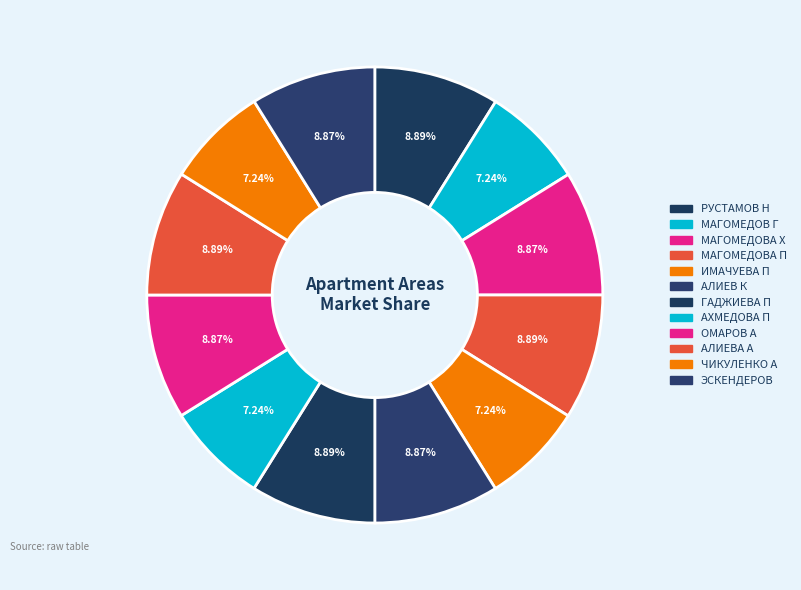

What percentage is NOT represented by ОМАРОВ А?

91.1%